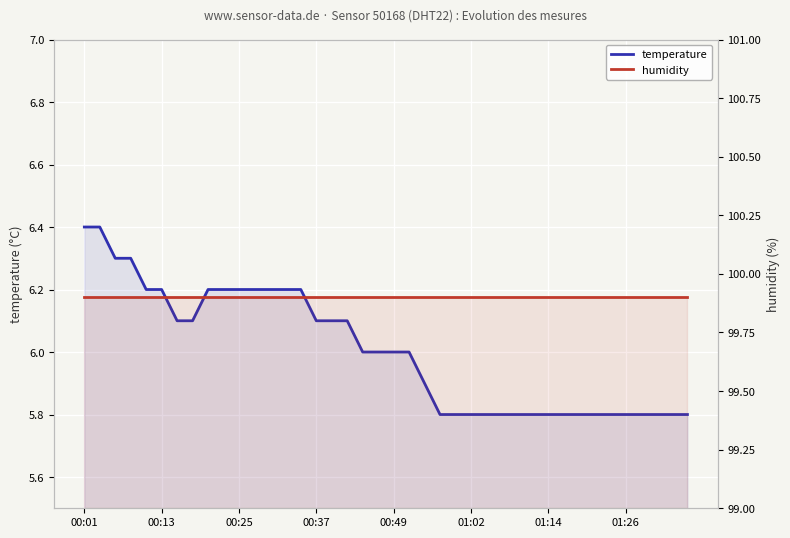

How many distinct data groups are displayed?

2